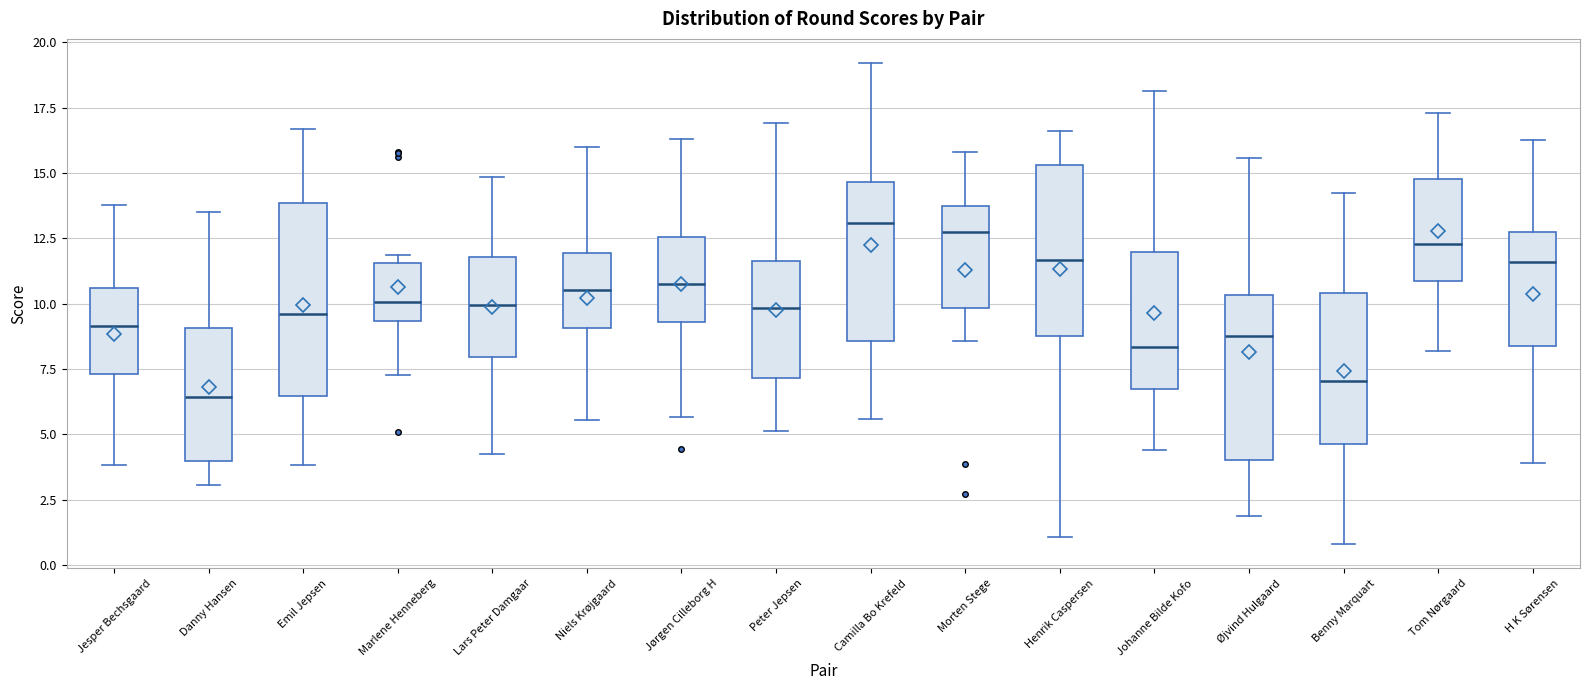

Reading left to right, transcribe this box plot: for each box, give where its median line is, the range the box spans, and where its two whiskers end, as read against the y-axis. The values are not printed on the chart, so give them approximately, as read against the axis.

Jesper Bechsgaard: median 9.0, box 7.5 to 10.5, whiskers 4.0 to 14.0
Danny Hansen: median 6.5, box 4.0 to 9.0, whiskers 3.0 to 13.5
Emil Jepsen: median 9.5, box 6.5 to 14.0, whiskers 4.0 to 16.5
Marlene Henneberg: median 10.0, box 9.5 to 11.5, whiskers 7.5 to 12.0
Lars Peter Damgaar: median 10.0, box 8.0 to 12.0, whiskers 4.0 to 15.0
Niels Krøjgaard: median 10.5, box 9.0 to 12.0, whiskers 5.5 to 16.0
Jørgen Cilleborg H: median 10.5, box 9.5 to 12.5, whiskers 5.5 to 16.5
Peter Jepsen: median 10.0, box 7.0 to 11.5, whiskers 5.0 to 17.0
Camilla Bo Krefeld: median 13.0, box 8.5 to 14.5, whiskers 5.5 to 19.0
Morten Stege: median 13.0, box 10.0 to 13.5, whiskers 8.5 to 16.0
Henrik Caspersen: median 11.5, box 9.0 to 15.5, whiskers 1.0 to 16.5
Johanne Bilde Kofo: median 8.5, box 6.5 to 12.0, whiskers 4.5 to 18.0
Øjvind Hulgaard: median 9.0, box 4.0 to 10.5, whiskers 2.0 to 15.5
Benny Marquart: median 7.0, box 4.5 to 10.5, whiskers 1.0 to 14.0
Tom Nørgaard: median 12.5, box 11.0 to 15.0, whiskers 8.0 to 17.5
H K Sørensen: median 11.5, box 8.5 to 12.5, whiskers 4.0 to 16.5